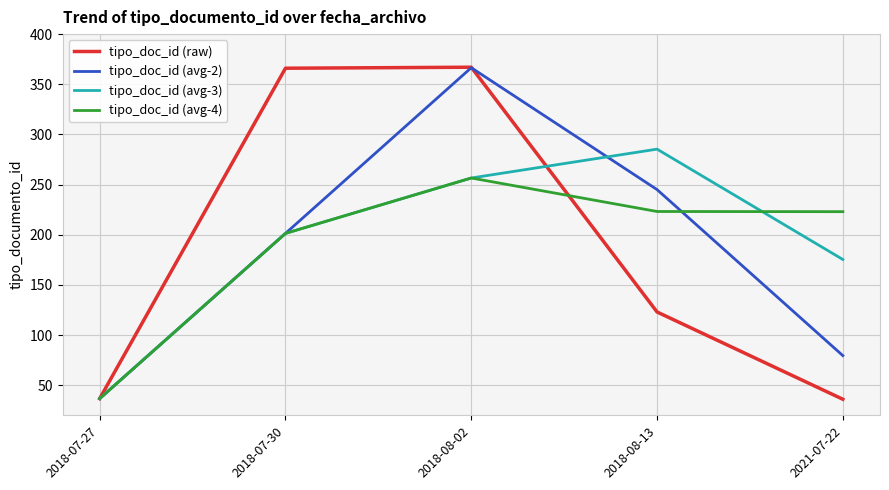

True or false: tipo_doc_id (raw) has a value of 53.9 at 2018-07-27.

False